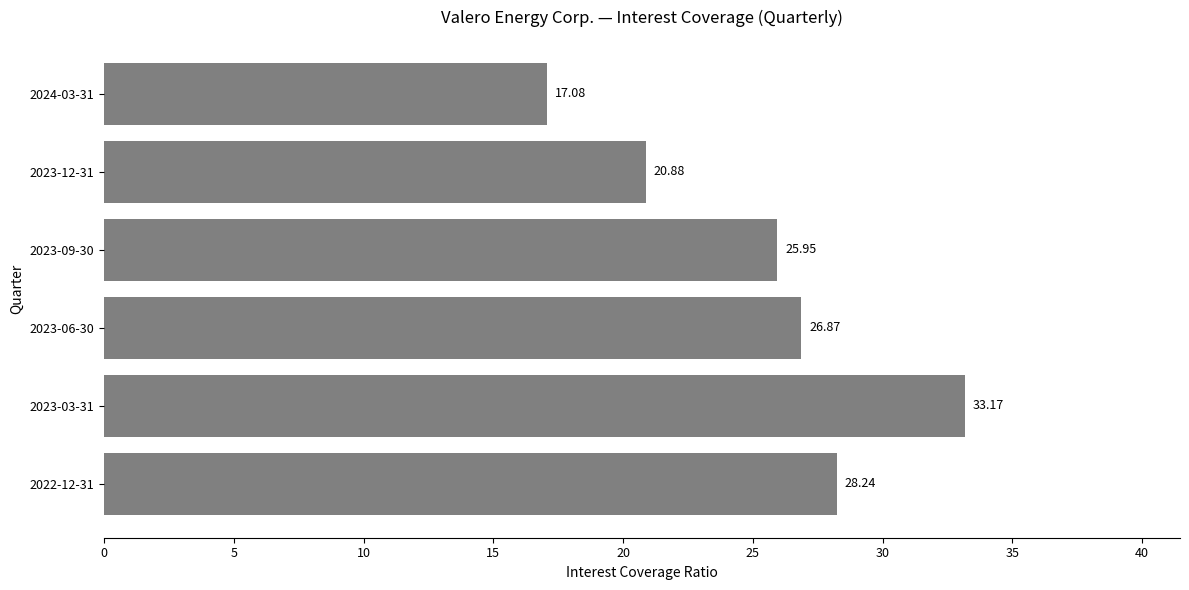

Does the chart contain any negative values?

No